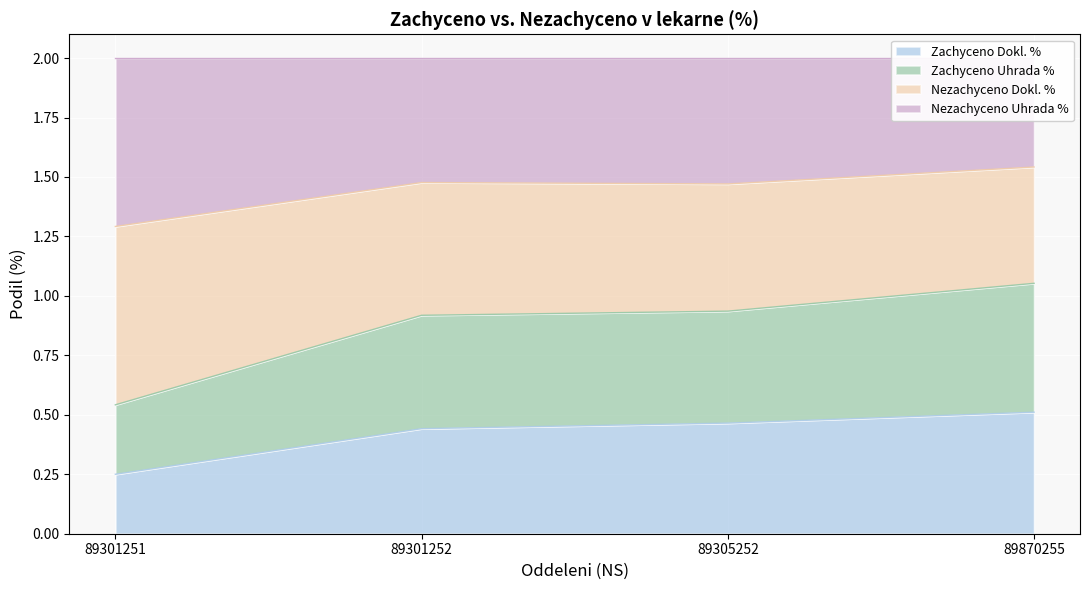

At which label is Zachyceno Dokl. % closest to 0?

89301251